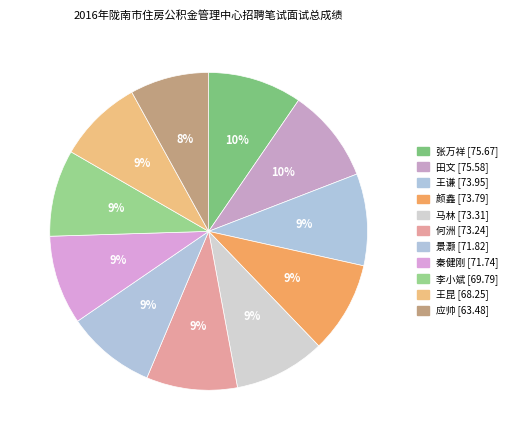

How many slices are in this pie chart?

11